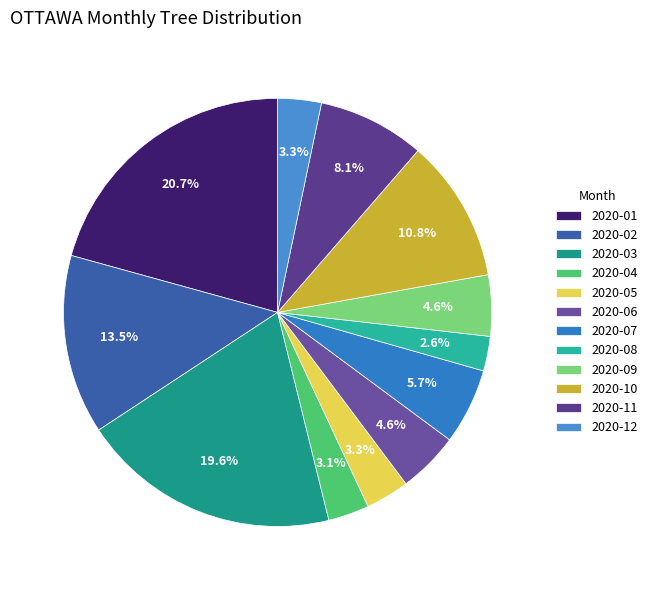

To the nearest percent, what is the difference between the 2020-09 and 2020-03 slice percentages?

15%